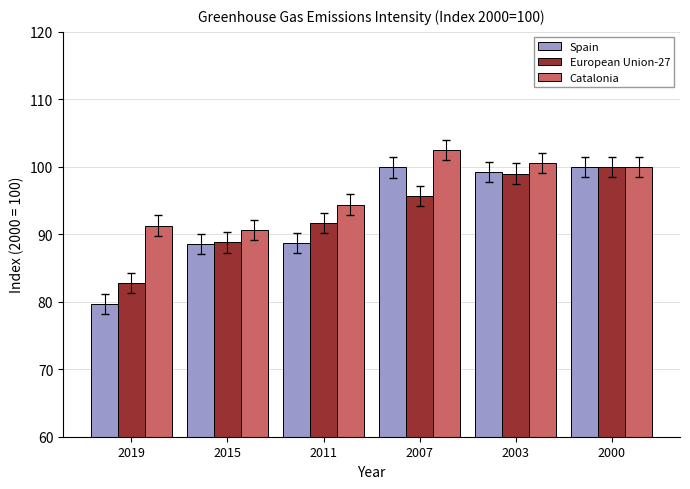

Where does the Spain series first go above 99?

2007